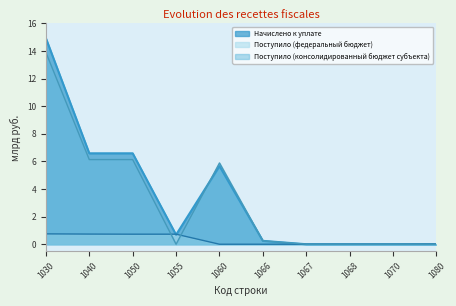

Reading left to right, transcribe all the data shown in this chart.

Начислено к уплате: 14.9	6.6	6.6	0.7	5.7	0.2	0.0	0.0	0.0	0.0
Поступило (федеральный бюджет): 0.8	0.7	0.7	0.7	0.0	0.0	0.0	0.0	0.0	0.0
Поступило (консолидированный бюджет субъекта): 13.9	6.1	6.1	0.0	5.9	0.2	0.0	0.0	0.0	0.0